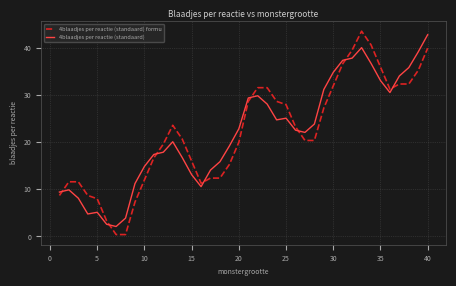

Rank the series by their maximum value, from lowest to highest.

4blaadjes per reactie (standaard), 4blaadjes per reactie (standaard) formu